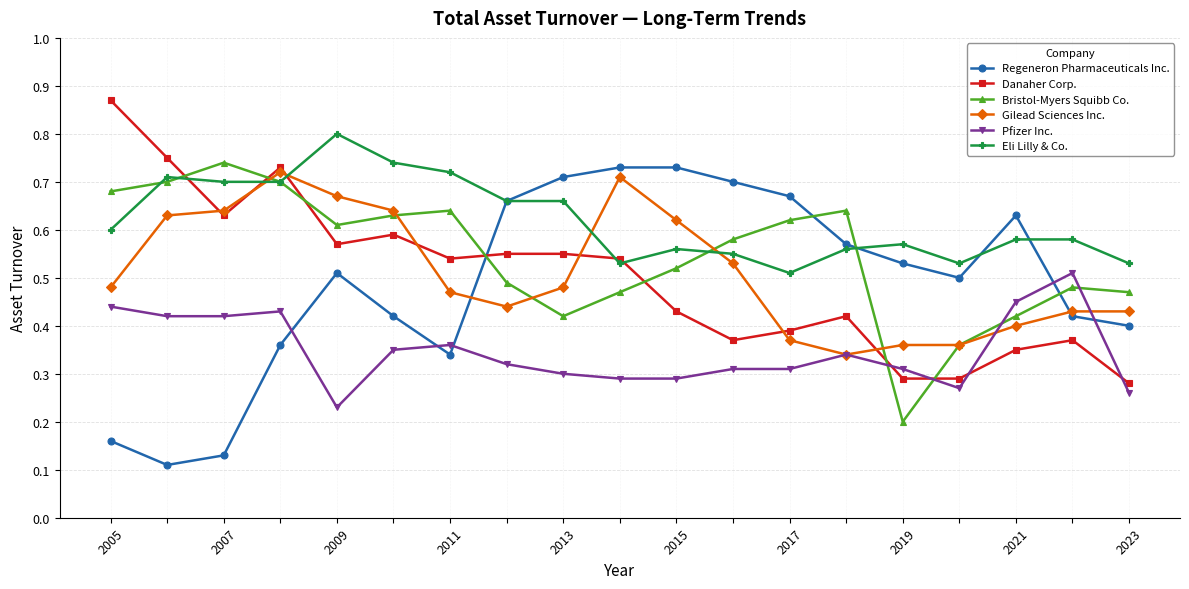

True or false: Eli Lilly & Co. and Danaher Corp. intersect in this chart.

True